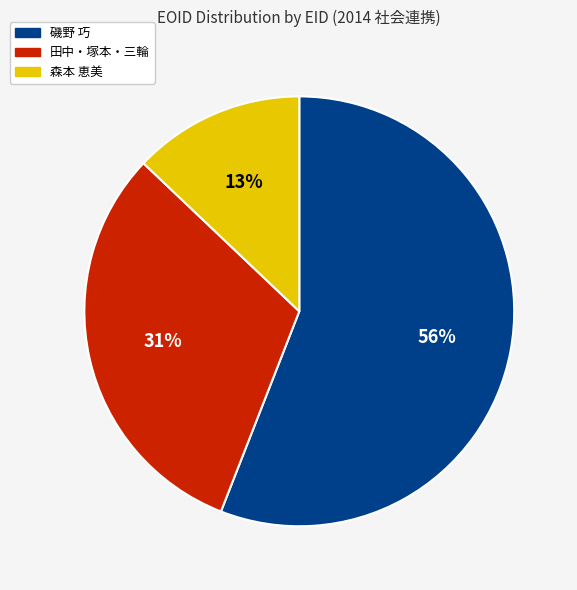

To the nearest percent, what is the difference between the largest and smallest slice percentages?

43%